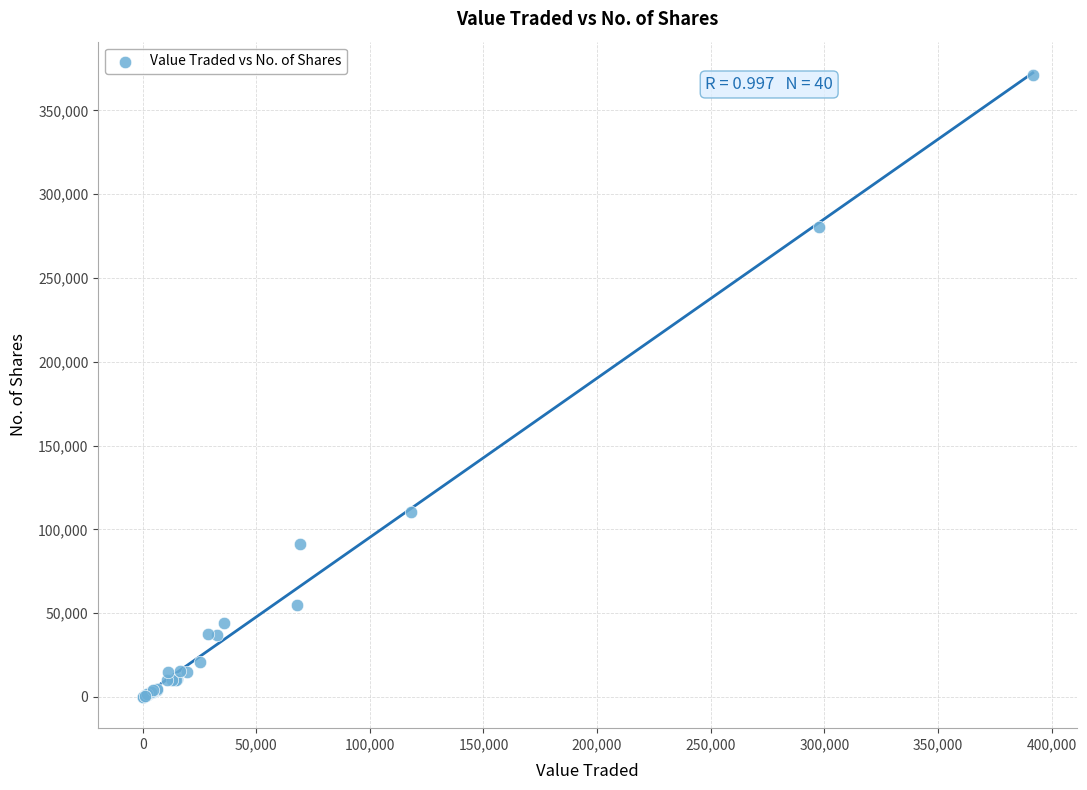

What Y value in the scatter plot is closest to 185540?

110500